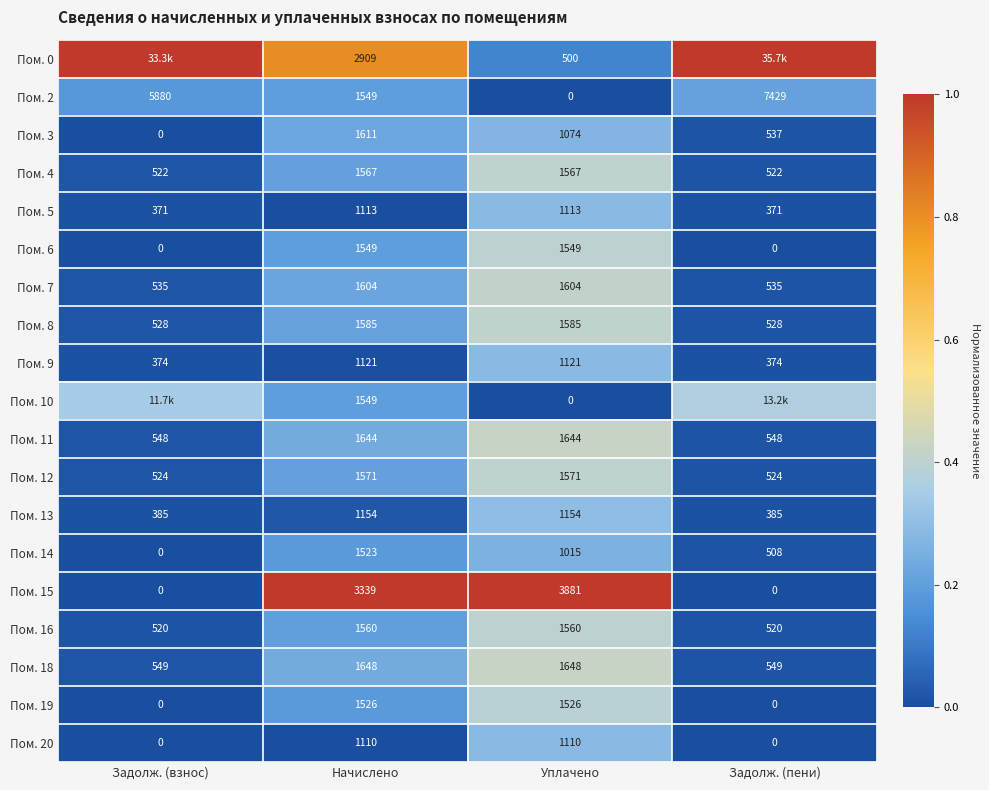

Is the value of Пом. 13 at Задолж. (взнос) greater than the value of Пом. 2 at Задолж. (пени)?

No